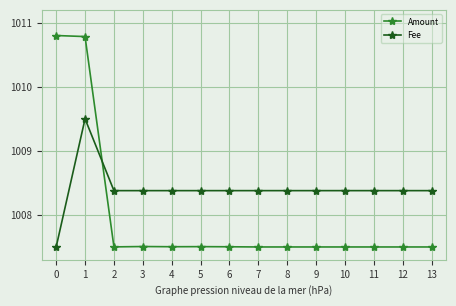

How many distinct data groups are displayed?

2